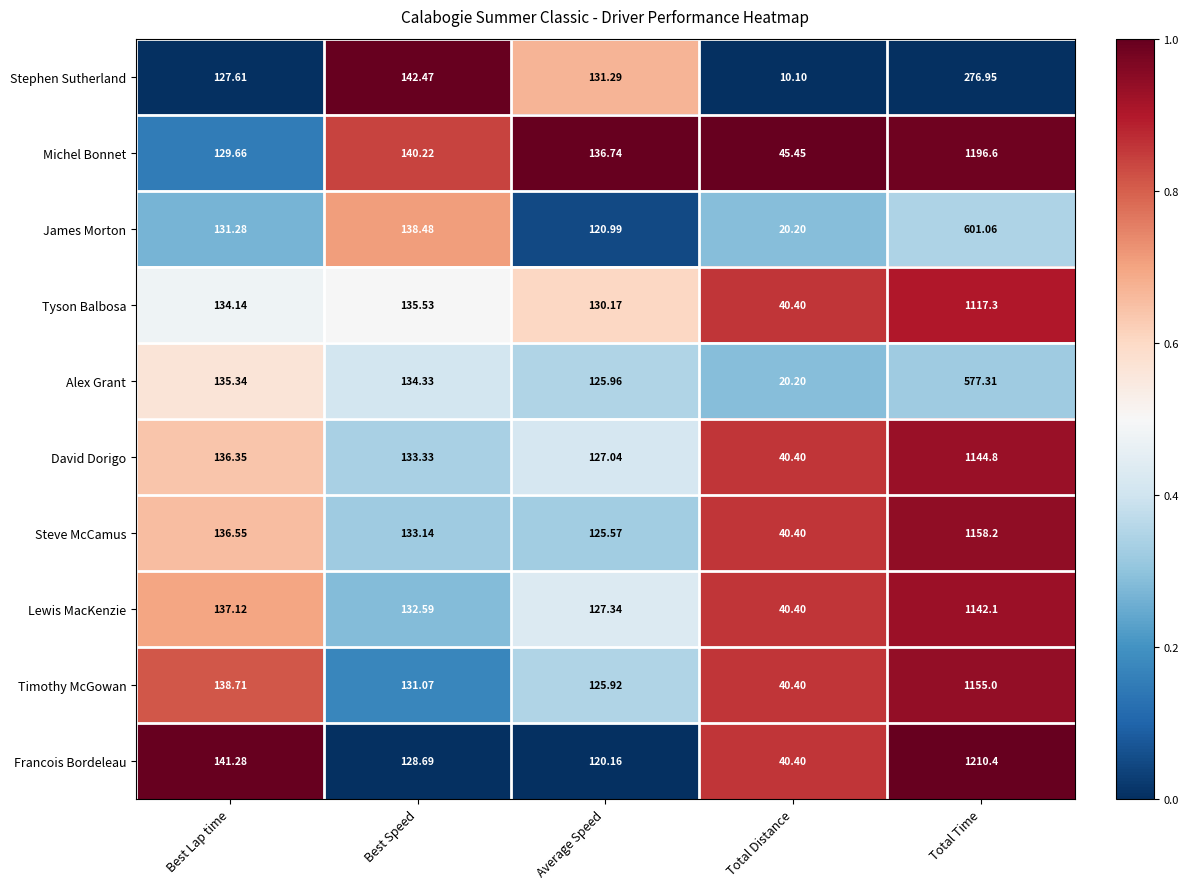

Which series changed the most between Total Distance and Total Time?

Francois Bordeleau